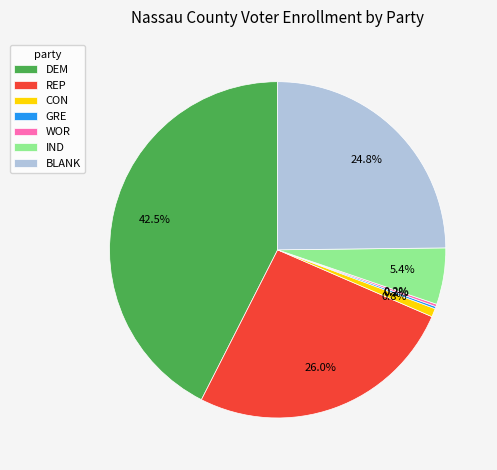

Is there any slice that represents more than half of the pie?

No